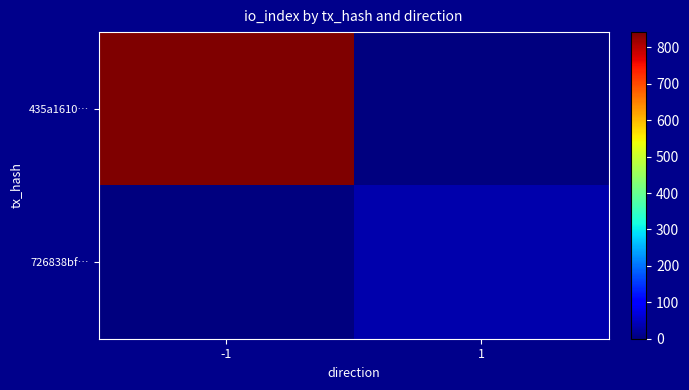

What is the spread (max minus min) of values at -1?

842